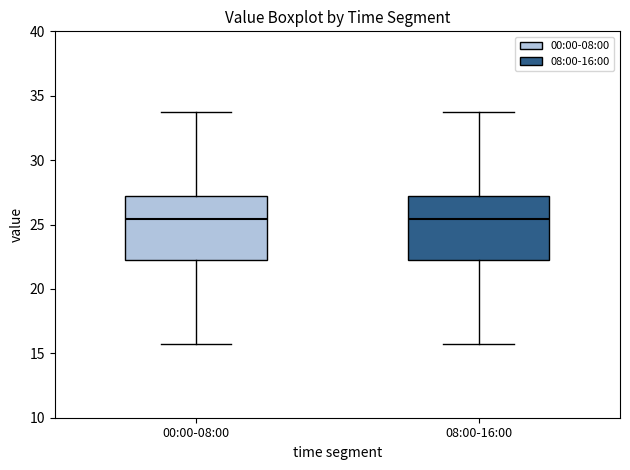

Reading left to right, transcribe this box plot: for each box, give where its median line is, the range the box spans, and where its two whiskers end, as read against the y-axis. The values are not printed on the chart, so give them approximately, as read against the axis.

00:00-08:00: median 25.5, box 22.5 to 27.5, whiskers 15.5 to 33.5
08:00-16:00: median 25.5, box 22.5 to 27.5, whiskers 15.5 to 33.5